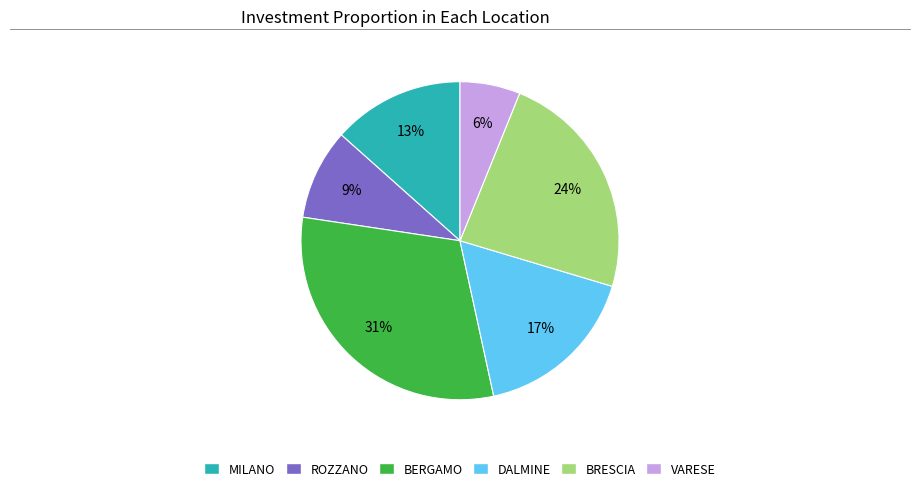

To the nearest percent, what is the difference between the largest and smallest slice percentages?

25%